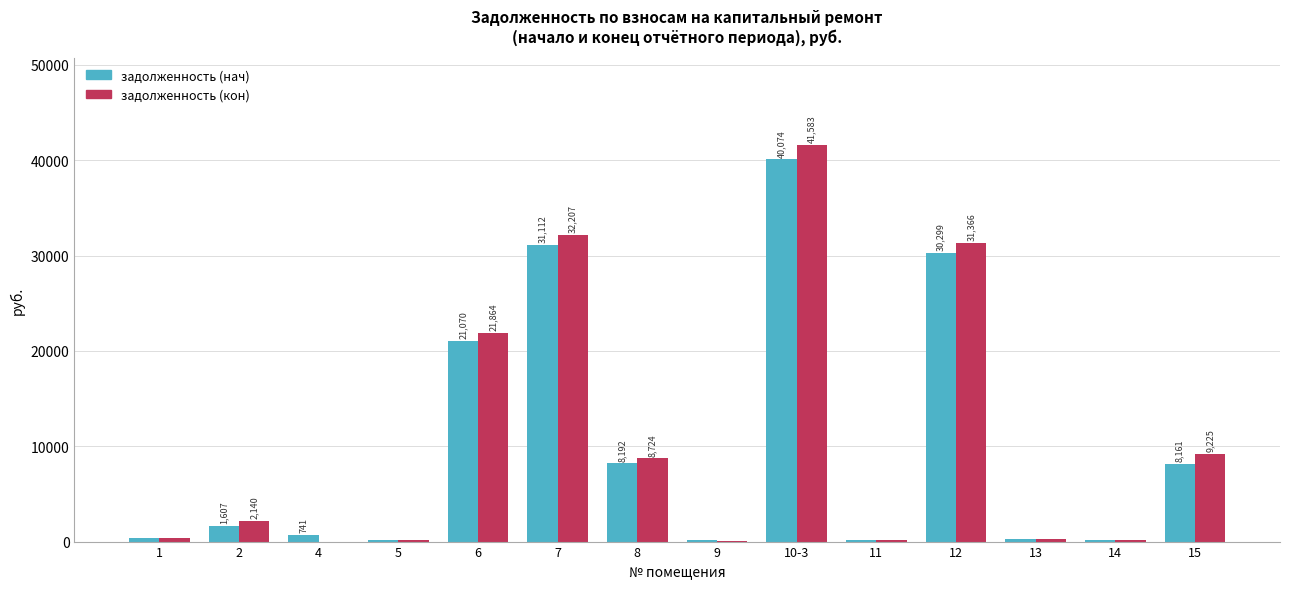

Which series changed the most between 1 and 2?

задолженность (кон)